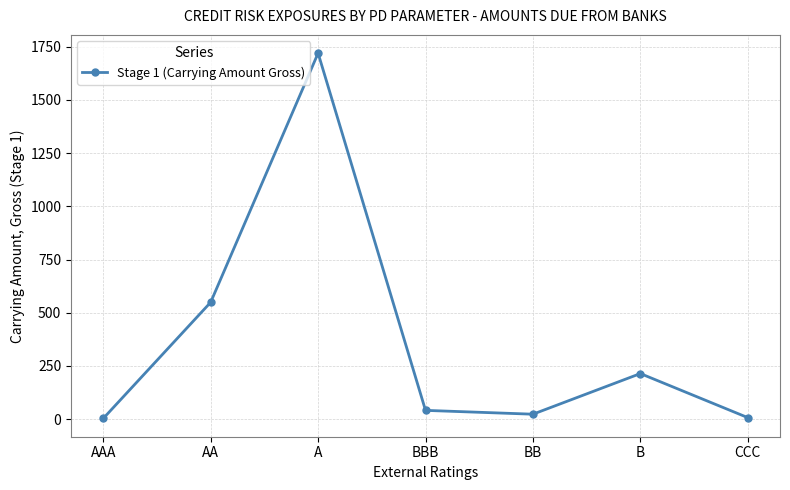

Where does the data first go above 41?

AA